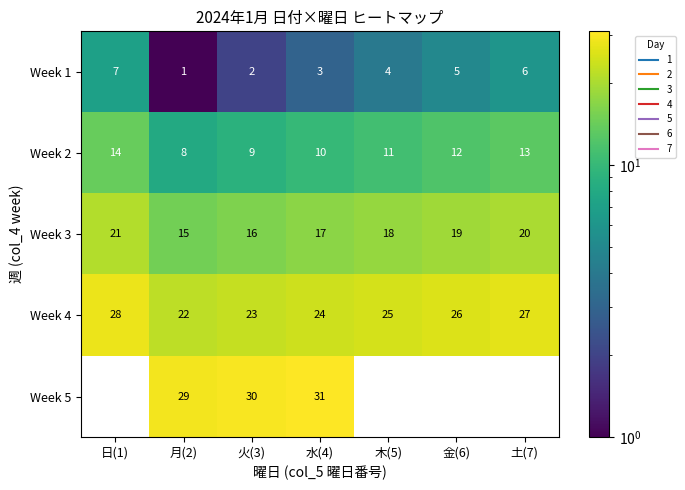

Which has a higher value, 水(4) or 木(5)?

木(5)